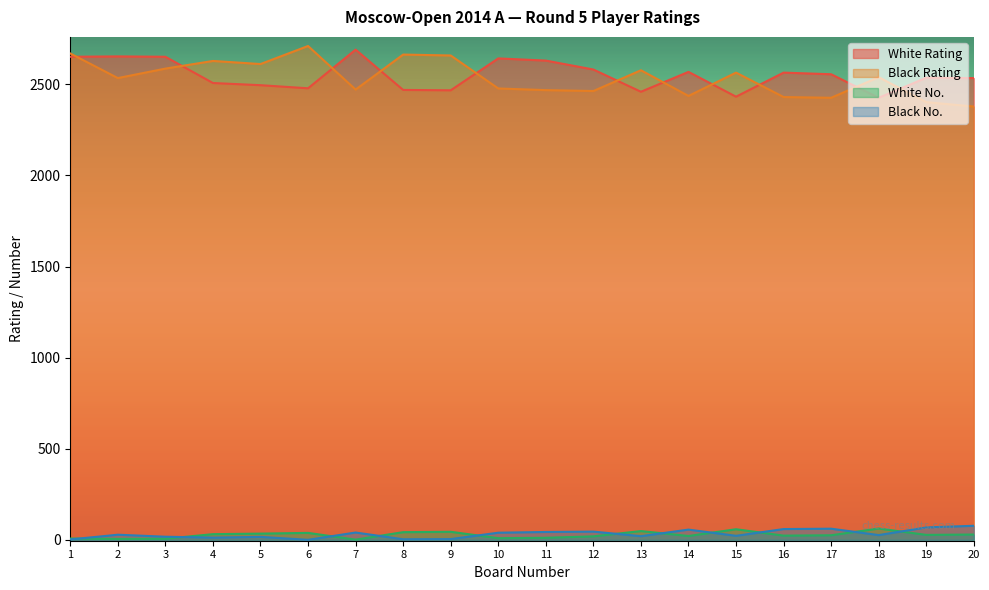

Reading right to left, extract all data points from this chart.

White Rating: 20=2534	19=2536	18=2426	17=2555	16=2564	15=2432	14=2568	13=2459	12=2581	11=2630	10=2642	9=2467	8=2469	7=2690	6=2478	5=2495	4=2507	3=2651	2=2653	1=2651
Black Rating: 20=2378	19=2402	18=2539	17=2426	16=2430	15=2564	14=2436	13=2577	12=2463	11=2468	10=2477	9=2658	8=2663	7=2471	6=2710	5=2611	4=2628	3=2586	2=2534	1=2669
White No.: 20=30	19=28	18=63	17=26	16=24	15=59	14=22	13=49	12=20	11=12	10=10	9=45	8=43	7=2	6=39	5=35	4=32	3=7	2=6	1=8
Black No.: 20=78	19=69	18=27	17=62	16=60	15=23	14=57	13=21	12=46	11=44	10=40	9=5	8=4	7=41	6=1	5=17	4=13	3=18	2=29	1=3